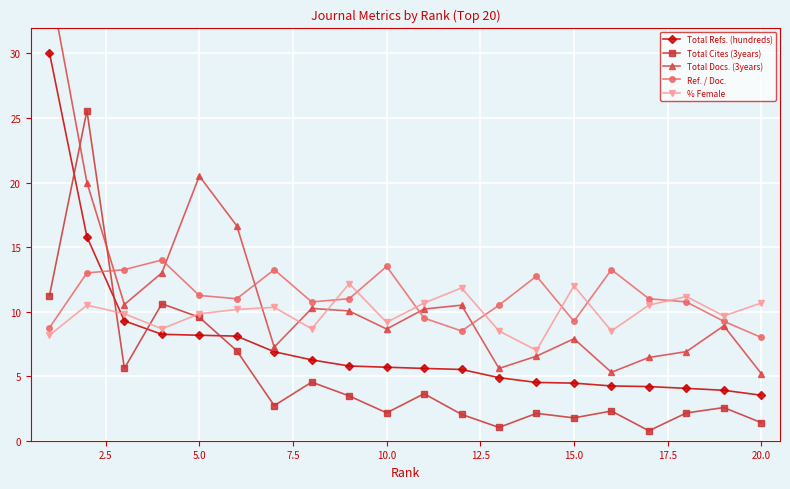

Is this an area chart (filled region under the line)?

No